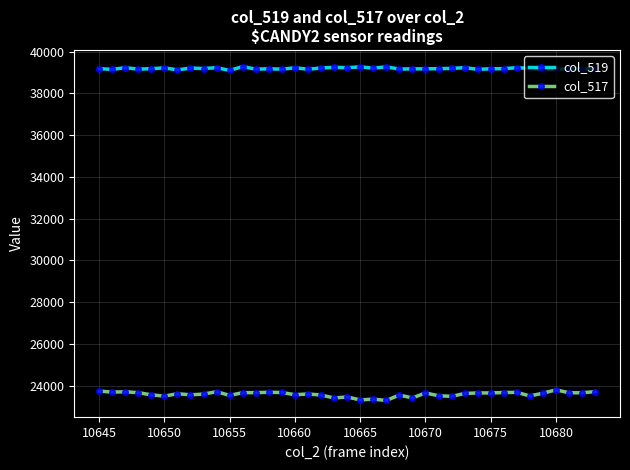

What is the value of the col_517 point at the 36th from the left?

23801